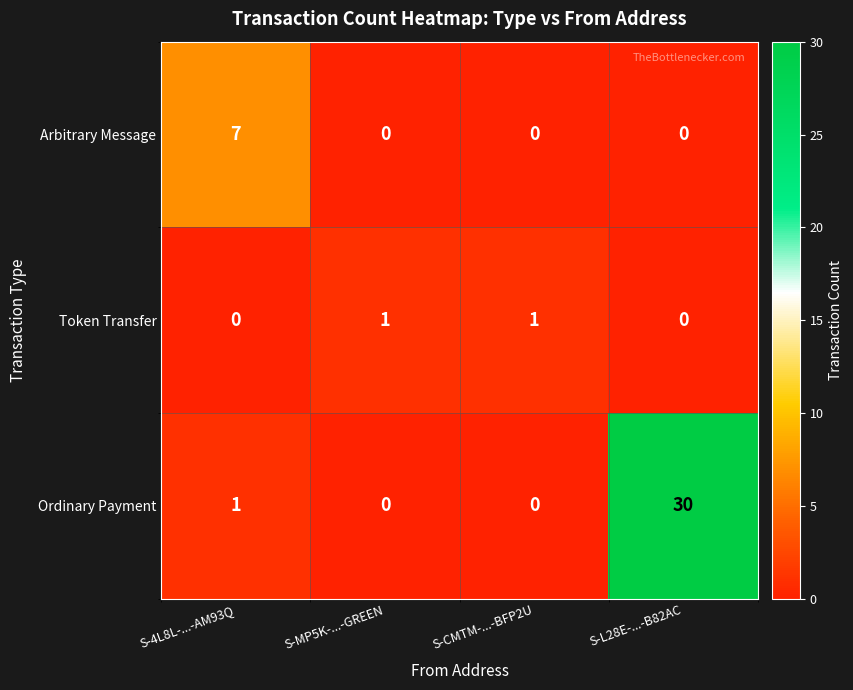

What is the difference between the maximum and minimum values in the Ordinary Payment series?

30